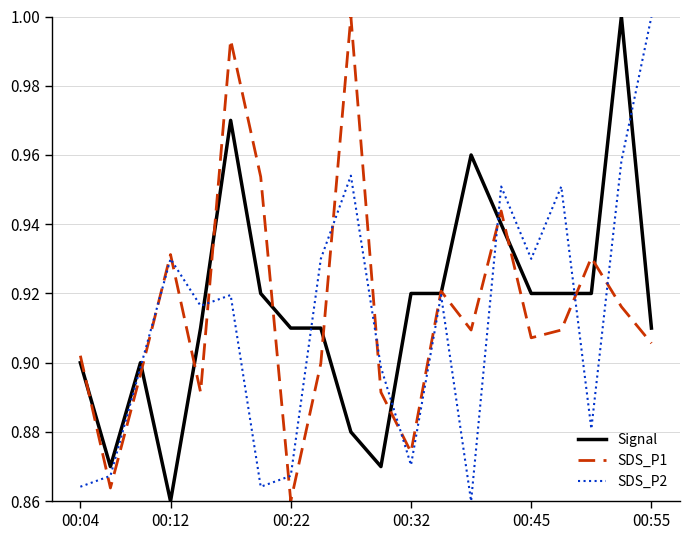

What are all the series names shown in the legend?

Signal, SDS_P1, SDS_P2